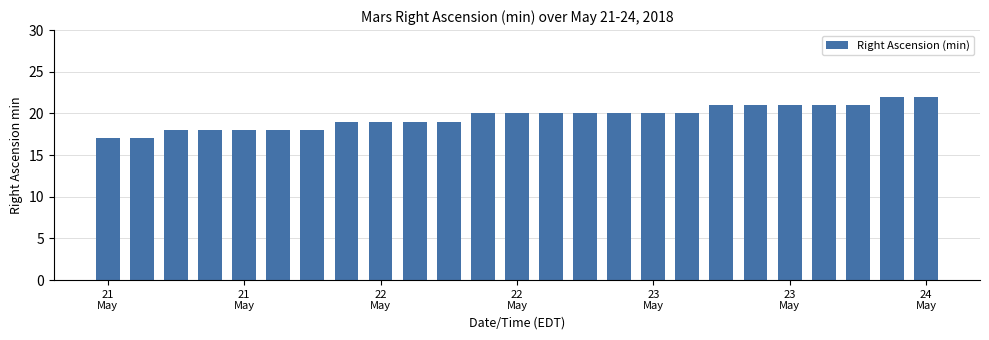

What is the greatest value displayed?

22